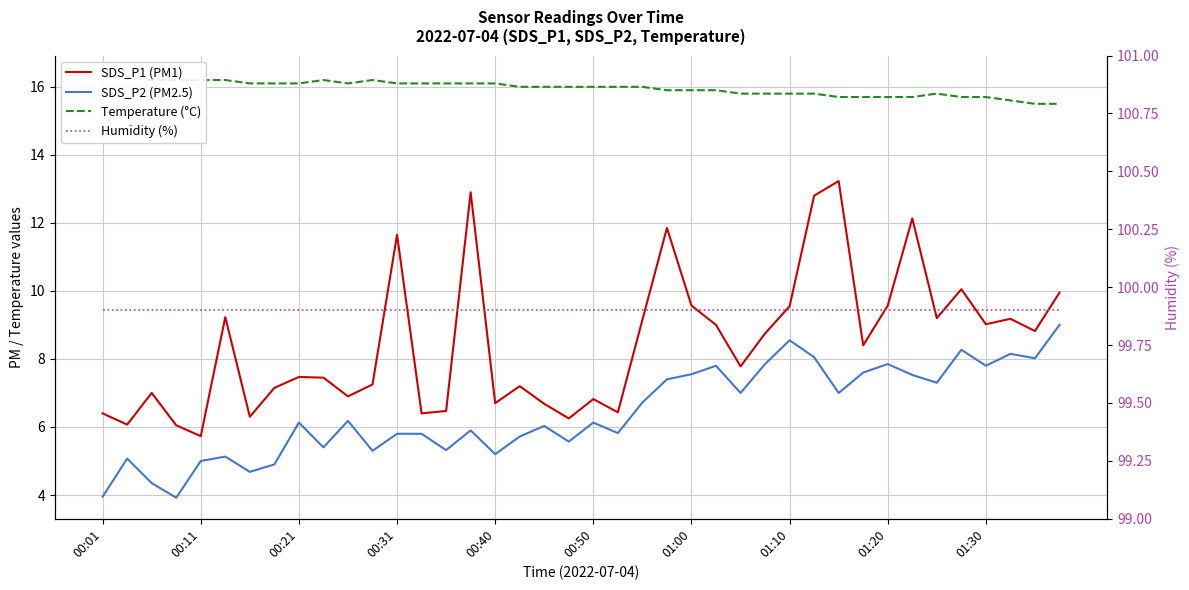

What is the value of the Temperature (°C) point at the 14th from the left?

16.1